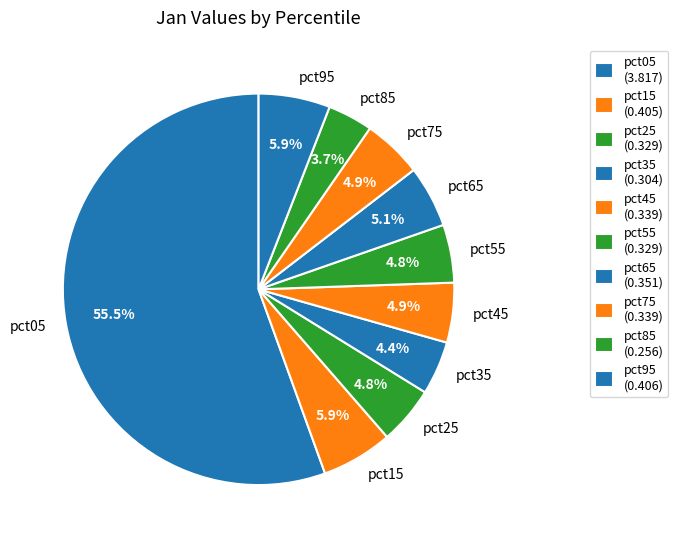

Count the number of slices in the pie.

10